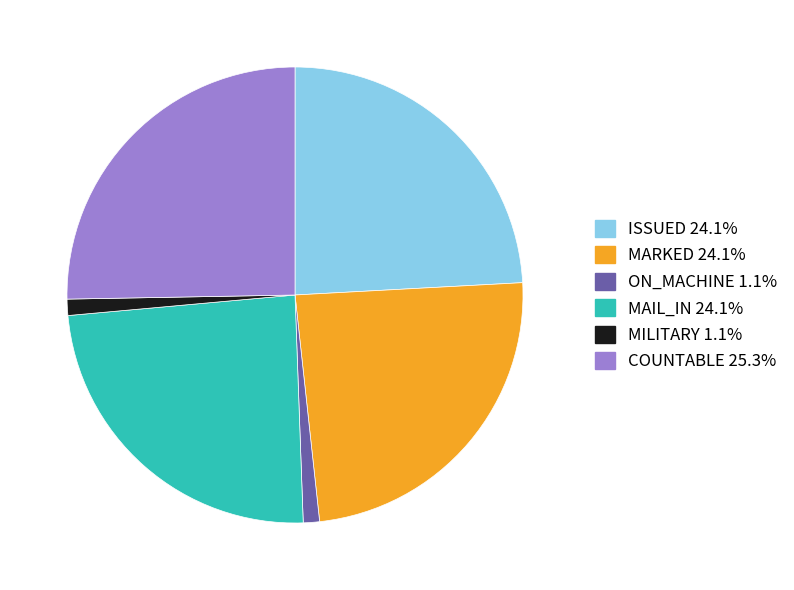

How many segments does this pie chart have?

6